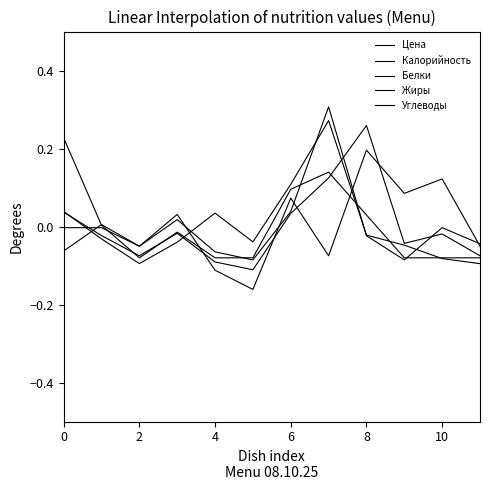

Reading right to left, extract all data points from this chart.

Цена: -0.1	-0.1	-0.0	-0.0	0.3	0.1	-0.0	0.0	-0.0	-0.1	-0.0	0.0
Калорийность: -0.1	-0.0	-0.0	0.3	0.1	0.0	-0.1	-0.1	-0.0	-0.1	-0.0	0.0
Белки: -0.0	-0.0	-0.1	-0.0	0.3	0.0	-0.1	-0.1	0.0	-0.1	-0.0	-0.0
Жиры: -0.1	-0.1	-0.1	0.0	0.1	0.1	-0.1	-0.1	-0.0	-0.1	0.0	0.2
Углеводы: -0.1	0.1	0.1	0.2	-0.1	0.1	-0.2	-0.1	0.0	-0.1	0.0	-0.1